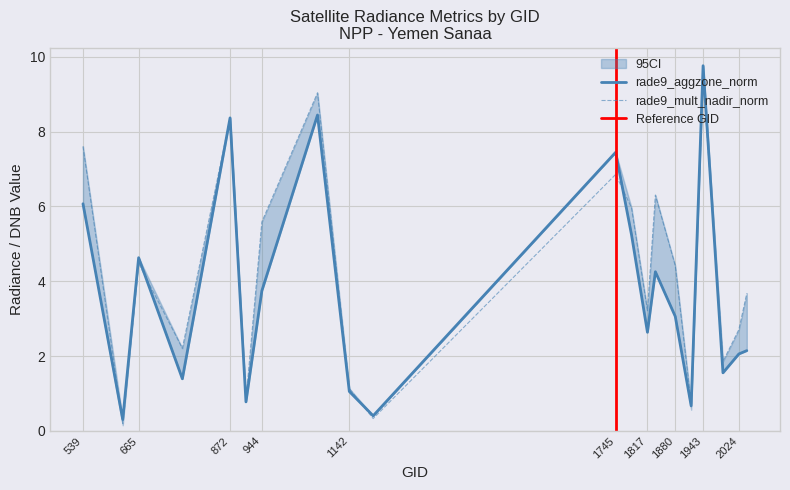

Is the value of rade9_aggzone_norm at 944 greater than the value of rade9_mult_nadir_norm at 1835?

No